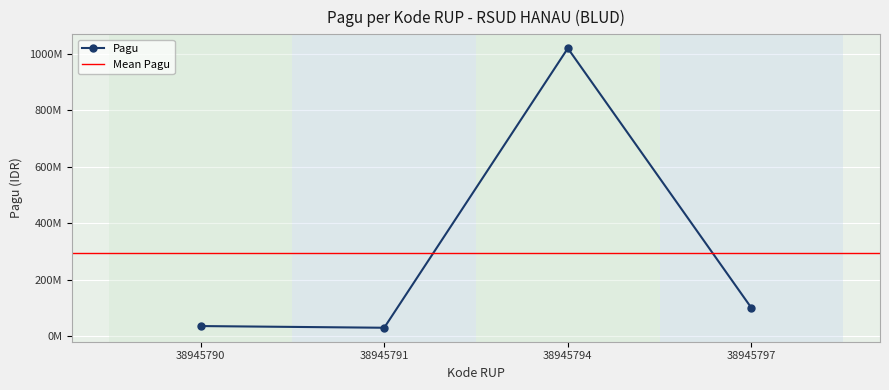

Rank the categories by value from highest to lowest.

38945794, 38945797, 38945790, 38945791